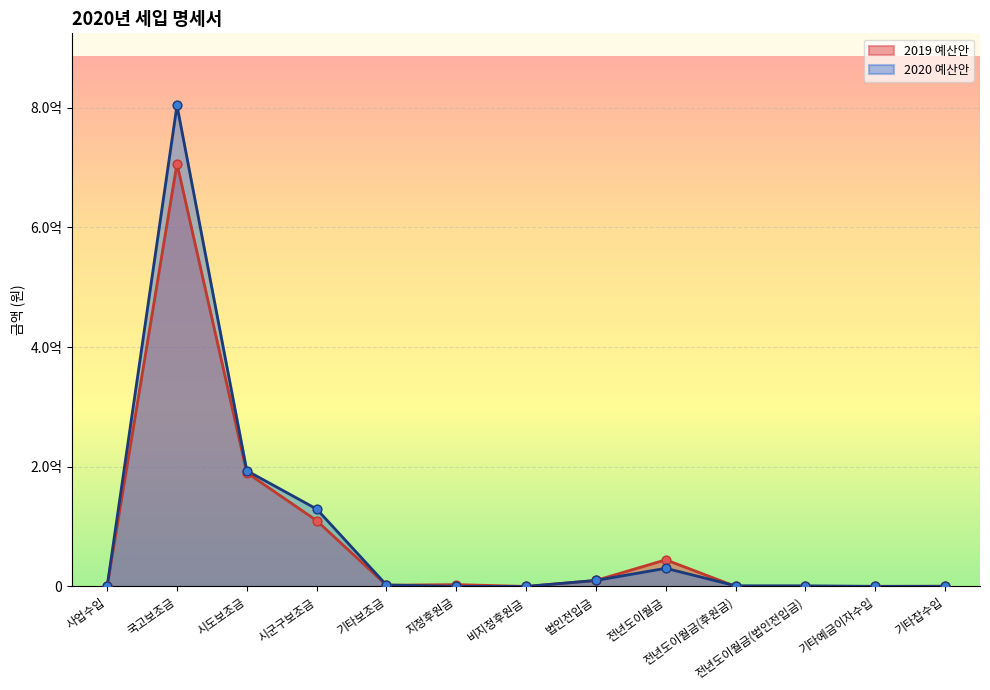

Which series has the largest total across all categories?

2020 예산안